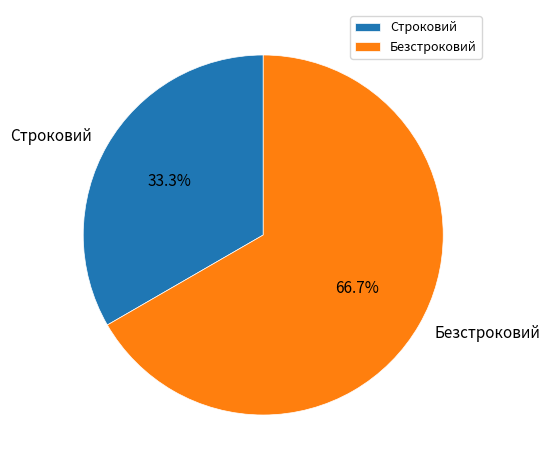

How many slices are in this pie chart?

2